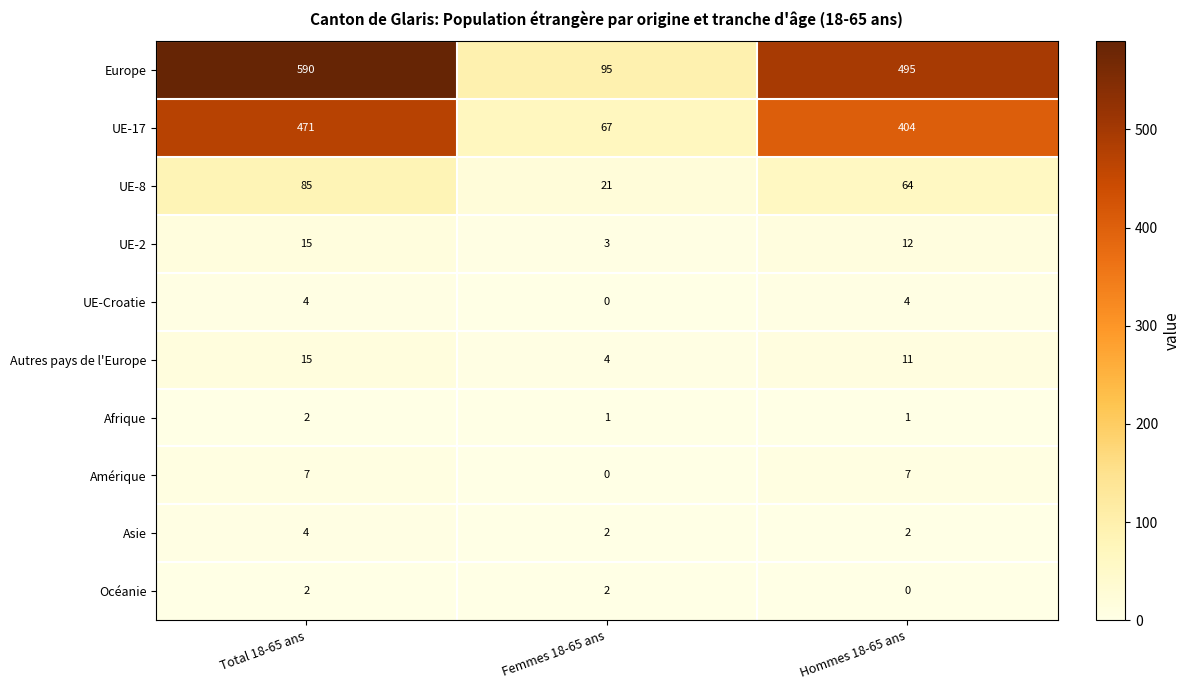

Is it true that UE-2 equals 3 at Femmes 18-65 ans?

True